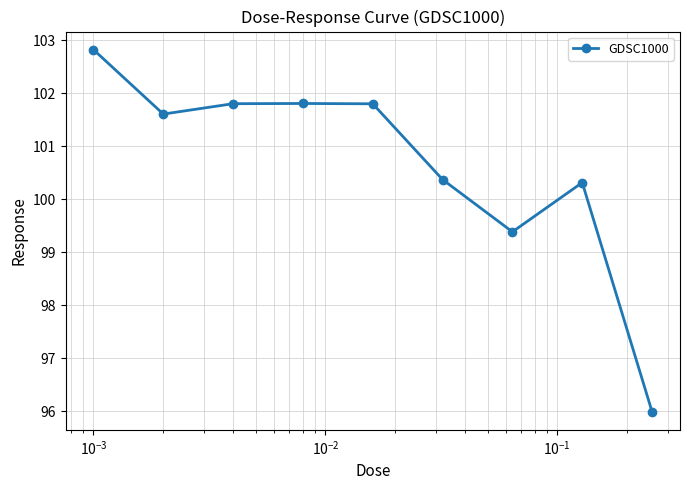

True or false: there are more than 1 points higher than both neighbors.

True